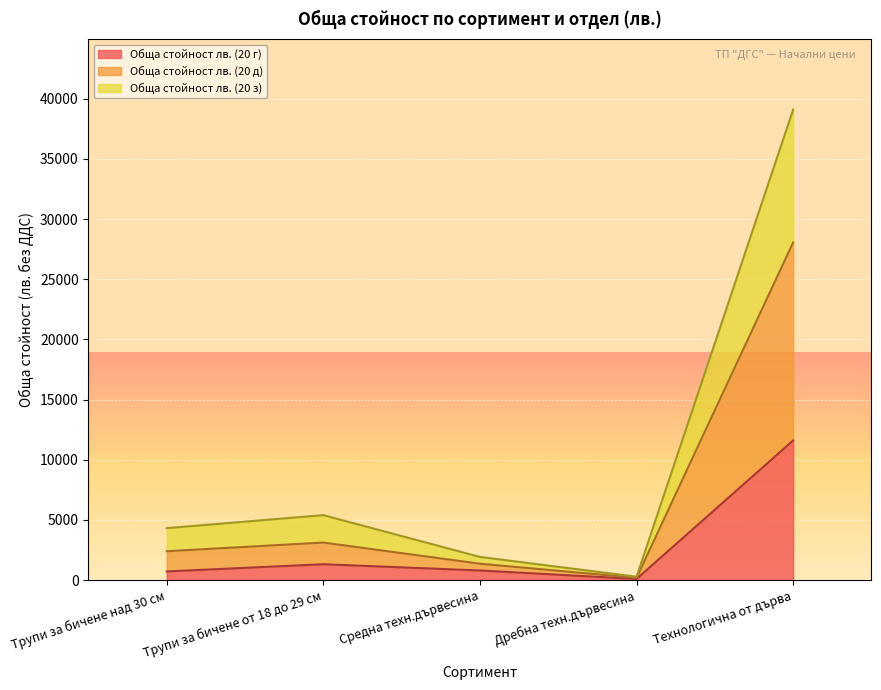

How many distinct data groups are displayed?

3